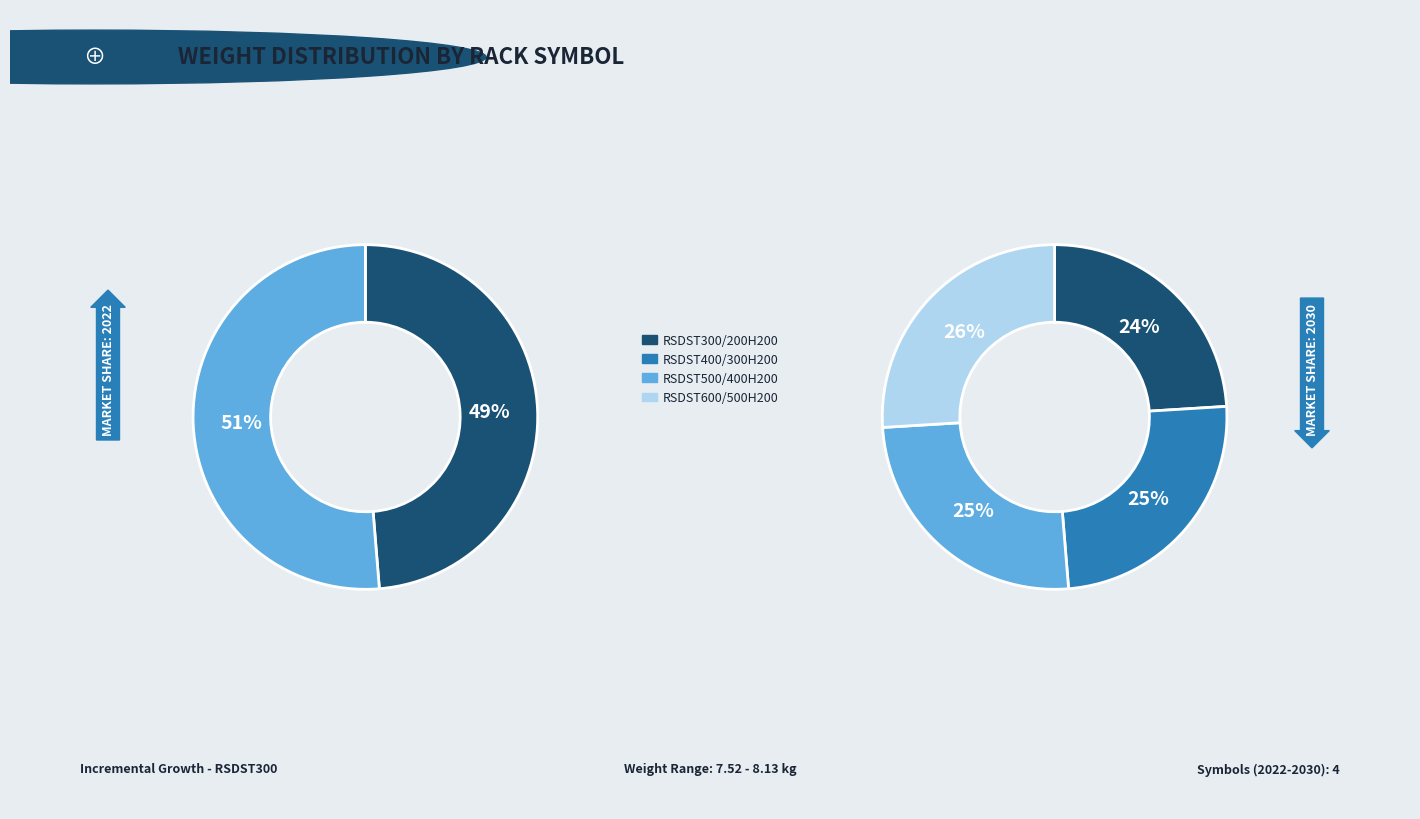

Approximately how many times larger is the value at RSDST300/200H200 compared to RSDST600/500H200?

0.9